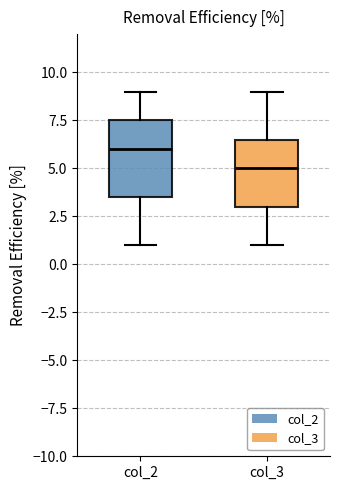

Which box's median line is the highest?

col_2